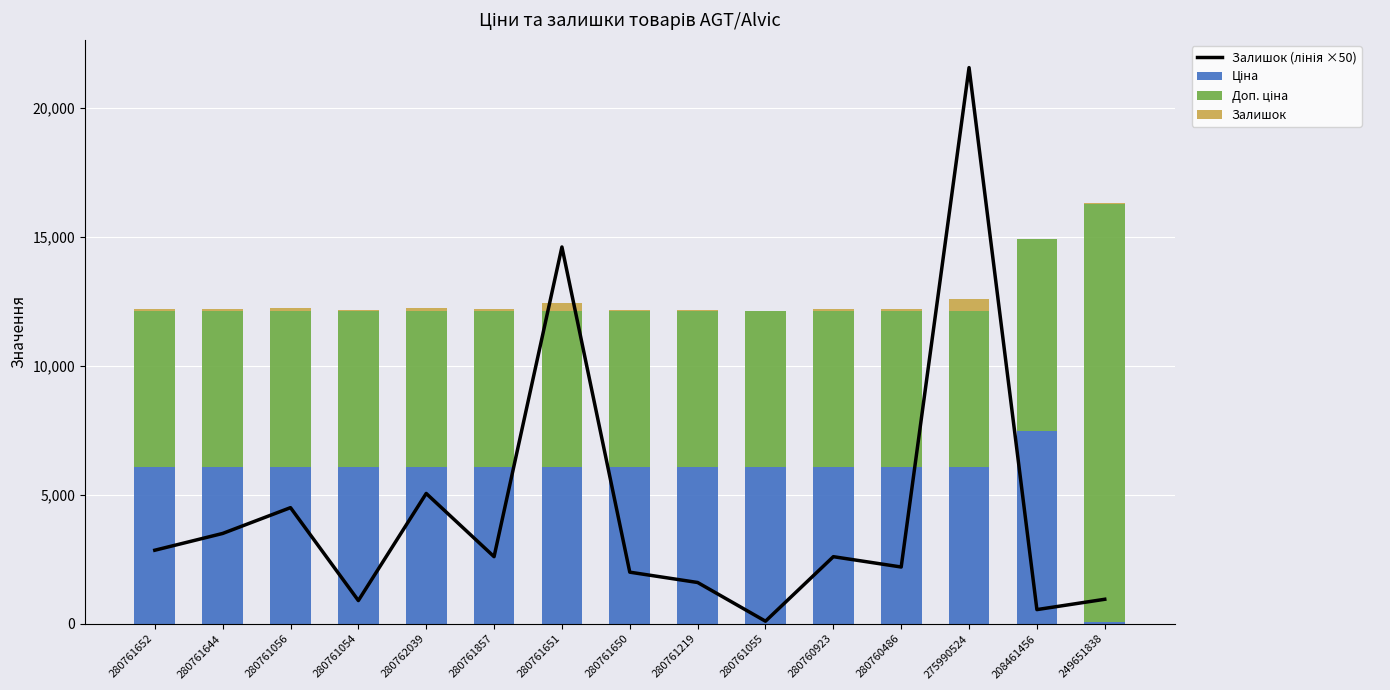

List the series in order of their overall mean, lowest first.

Залишок, Залишок (лінія ×50), Ціна, Доп. ціна